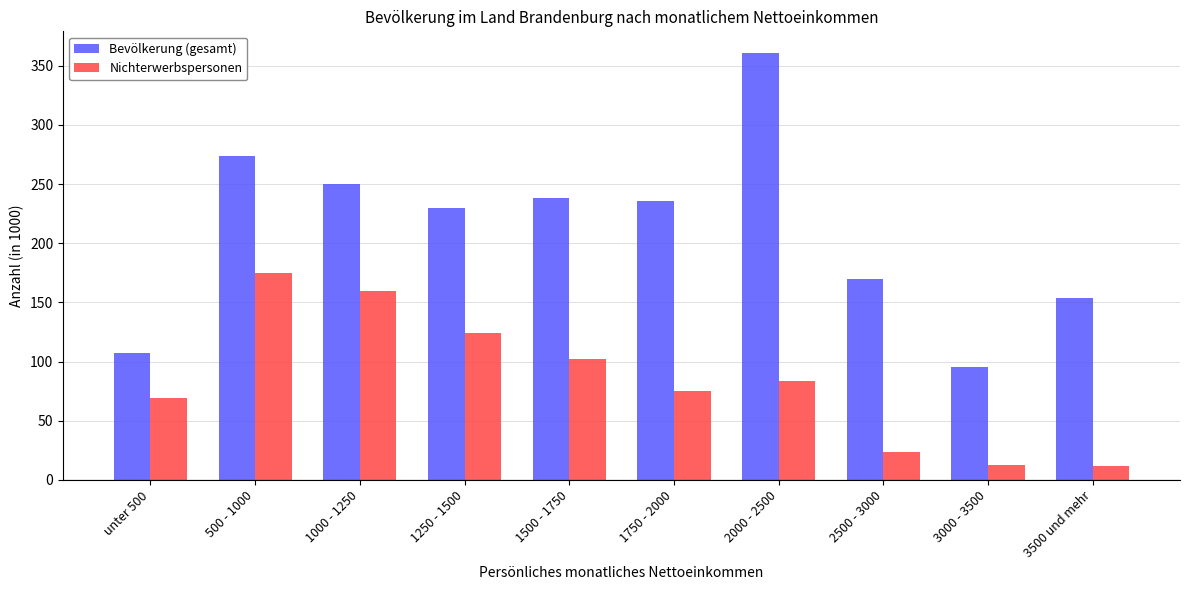

How many bars are there in each group?

2